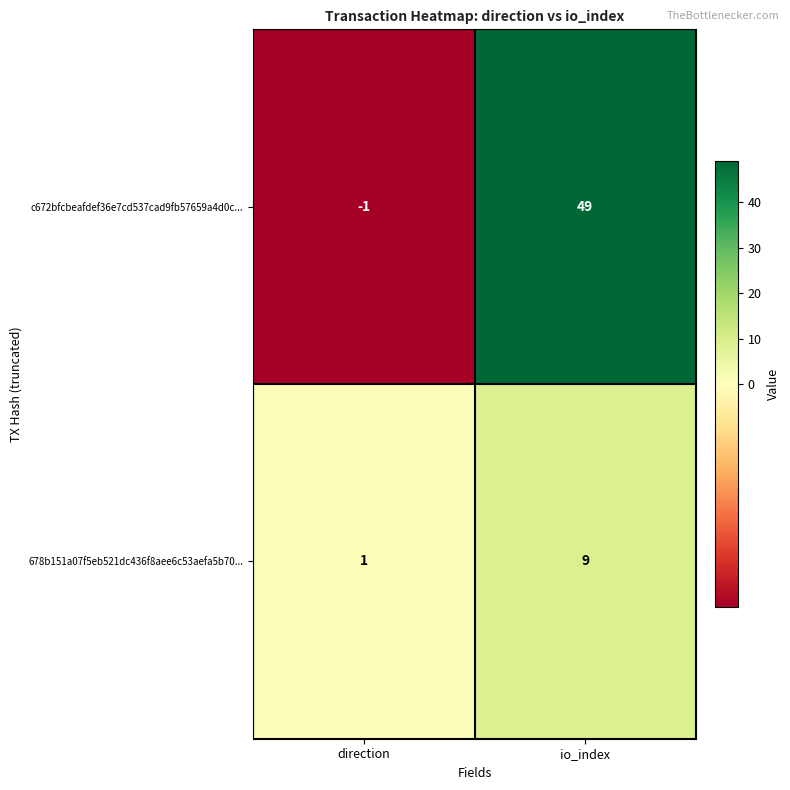

Rank the series by their maximum value, from lowest to highest.

678b151a07f5eb521dc436f8aee6c53aefa5b70..., c672bfcbeafdef36e7cd537cad9fb57659a4d0c...